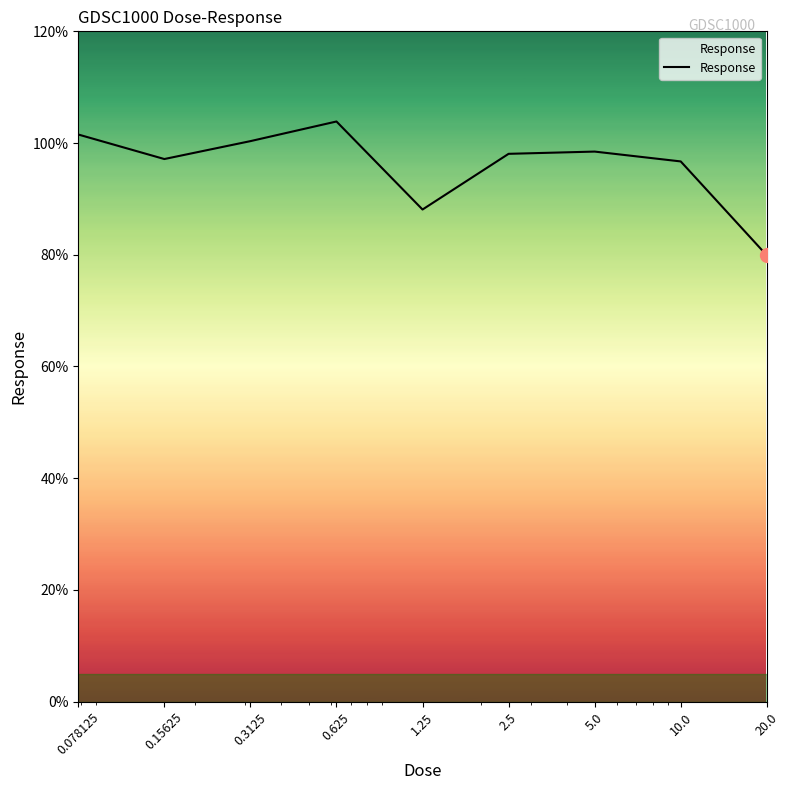

What is the greatest value displayed?

103.9